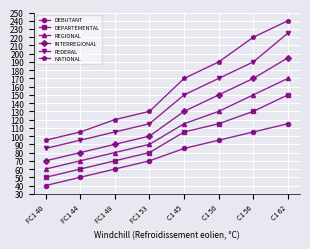

Does the chart display data point markers on the line(s)?

Yes